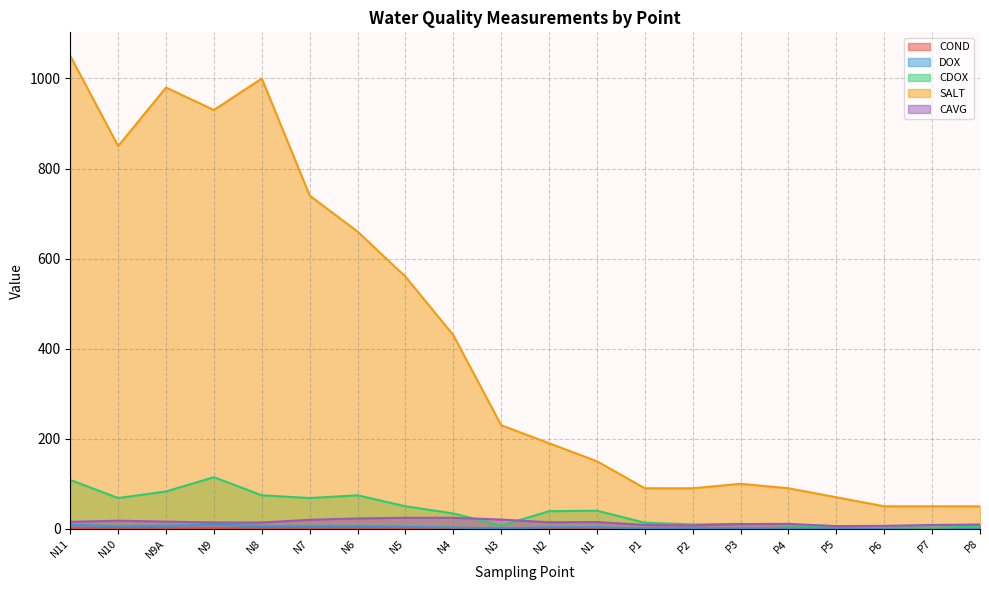

Rank the series at N7 from lowest to highest value.

COND, DOX, CAVG, CDOX, SALT